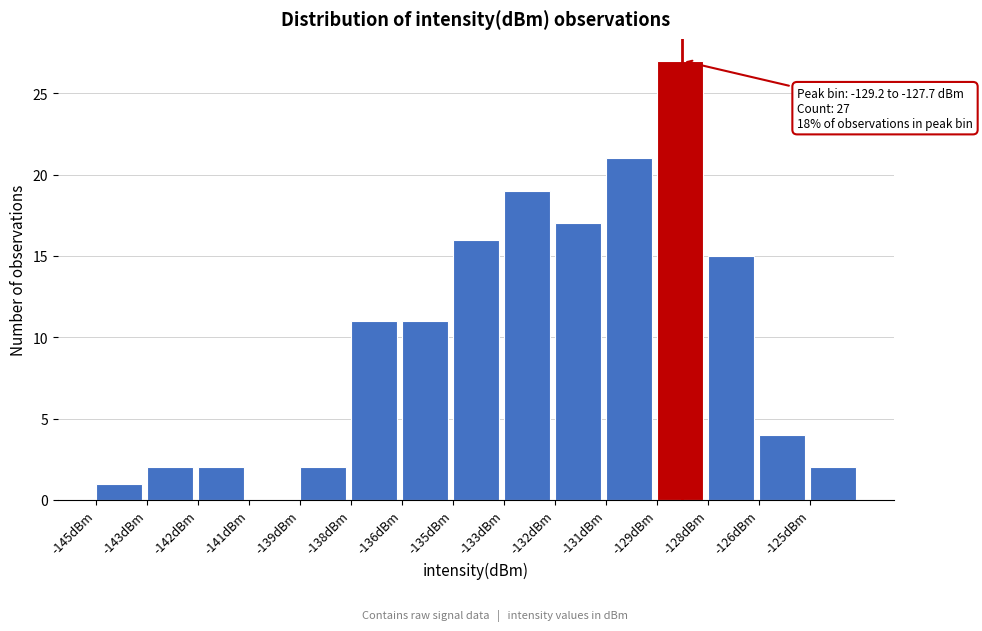

Reading left to right, list all the values displayed in this chart.

-145dBm=1	-143dBm=2	-142dBm=2	-141dBm=0	-139dBm=2	-138dBm=11	-136dBm=11	-135dBm=16	-133dBm=19	-132dBm=17	-131dBm=21	-129dBm=27	-128dBm=15	-126dBm=4	-125dBm=2